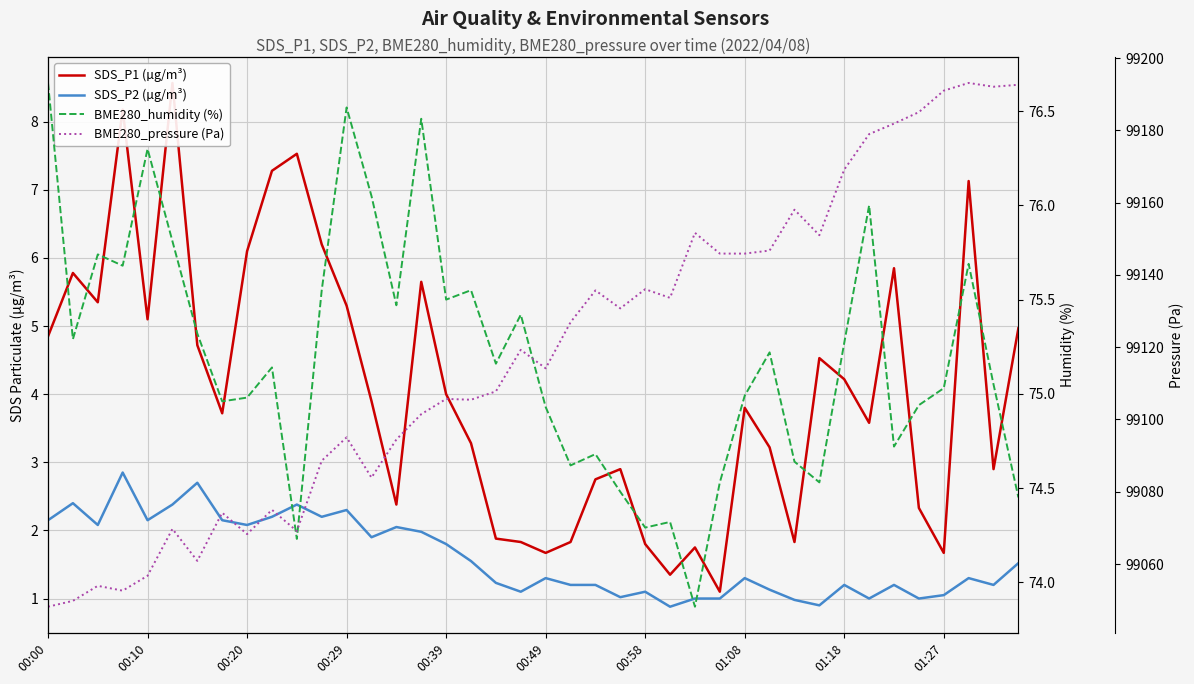

The value of SDS_P2 (µg/m³) at 30 is 1.0. True or false?

True